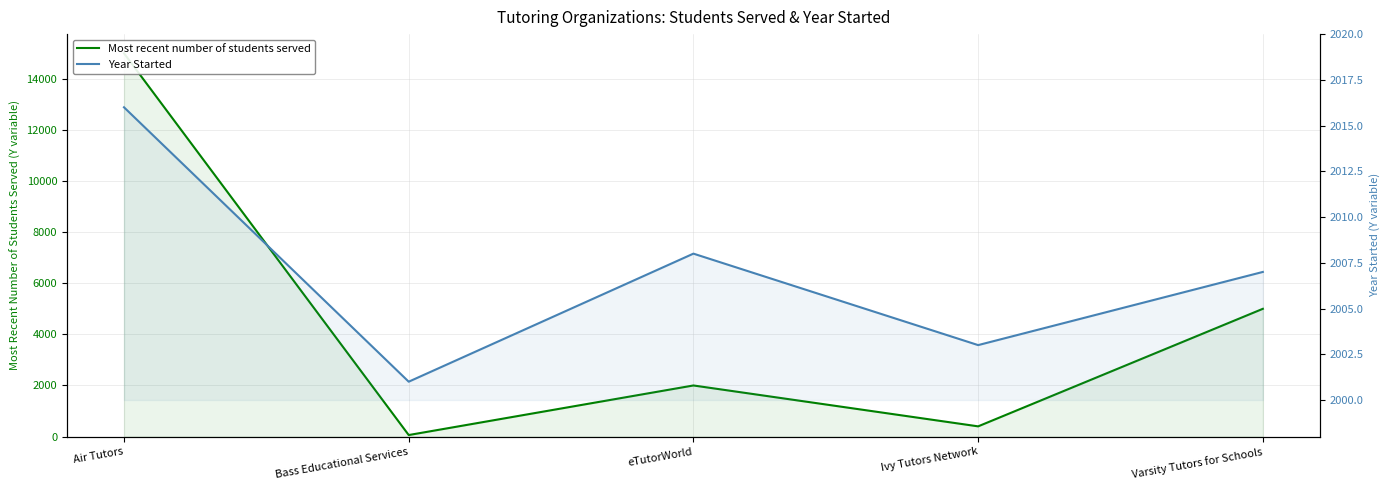

At which label does Most recent number of students served reach its peak?

Air Tutors